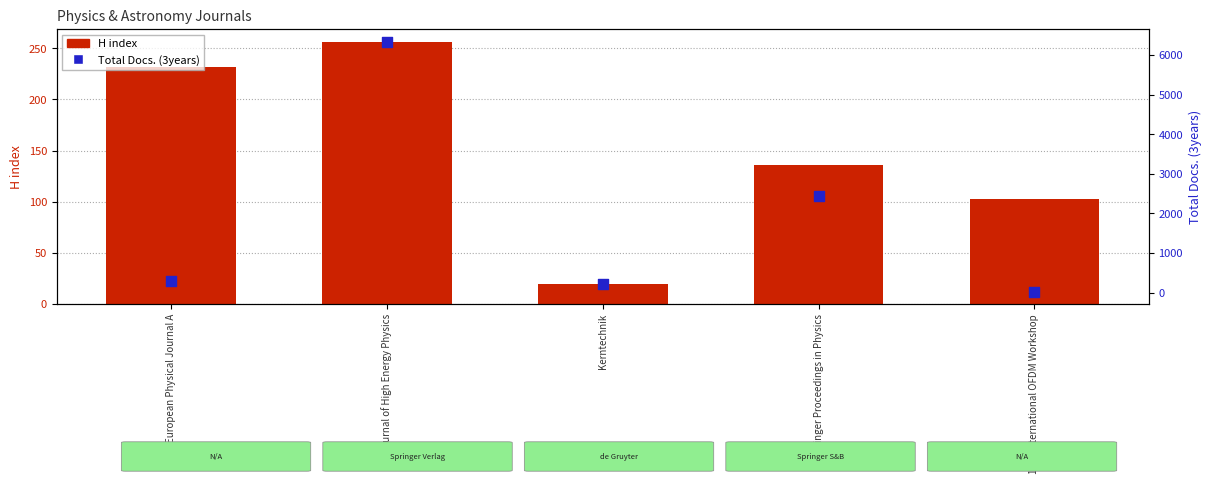

Which series contains the highest Y value?

Total Docs. (3years)